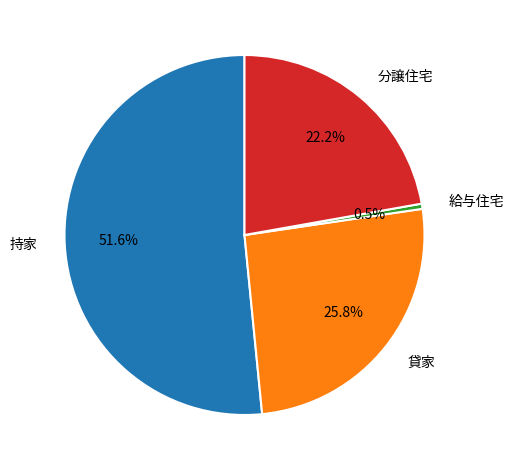

Is it true that 持家 is 62% of the pie?

False